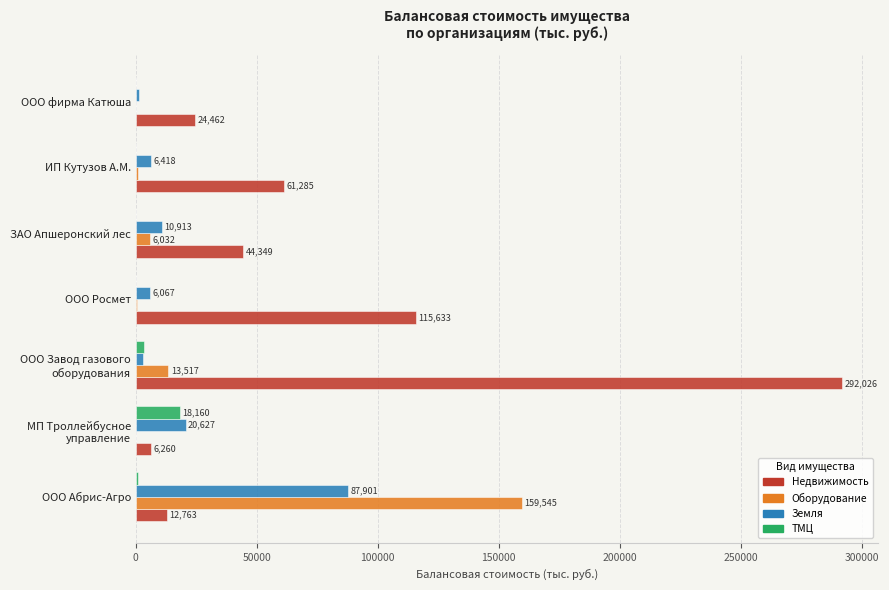

The Оборудование series shows 78308.5 at ООО фирма Катюша. True or false?

False